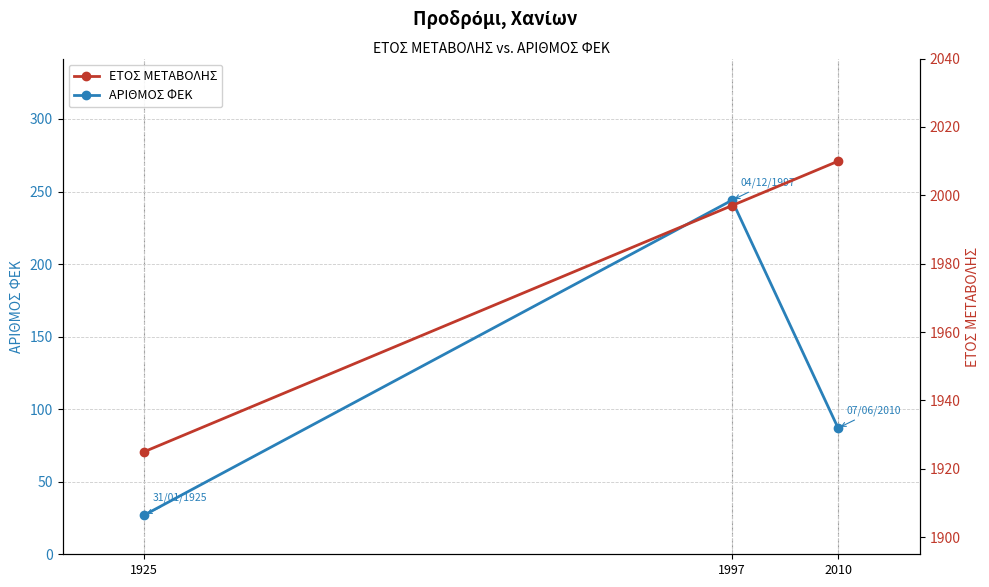

True or false: ΕΤΟΣ ΜΕΤΑΒΟΛΗΣ has a value of 2010 at 2010.

True